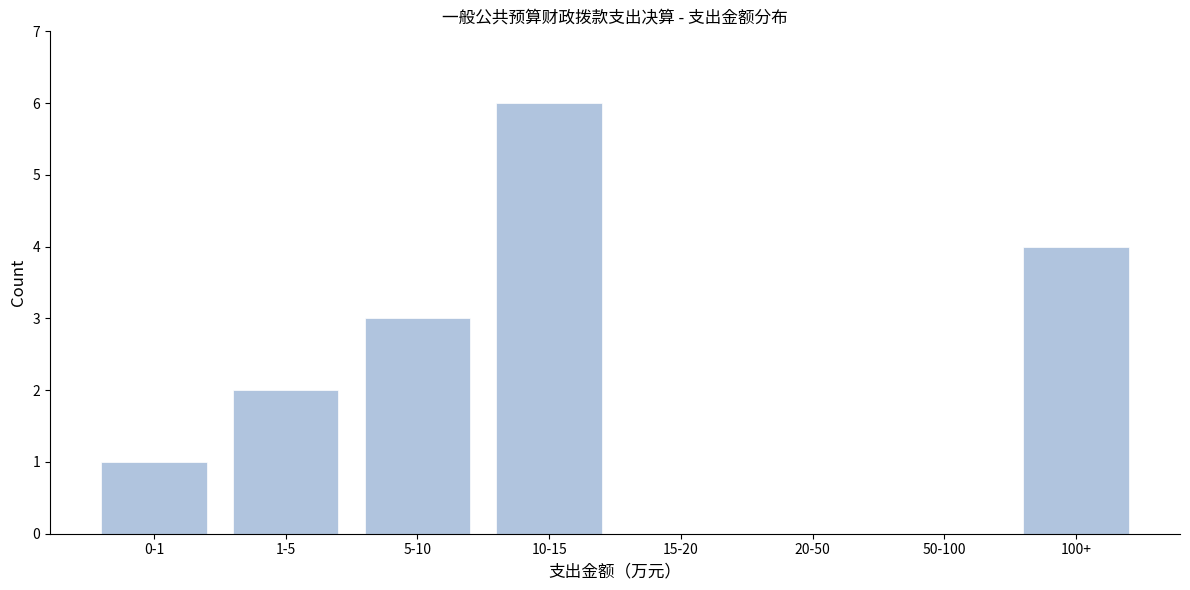

Reading left to right, transcribe all the data shown in this chart.

0-1=1	1-5=2	5-10=3	10-15=6	15-20=0	20-50=0	50-100=0	100+=4